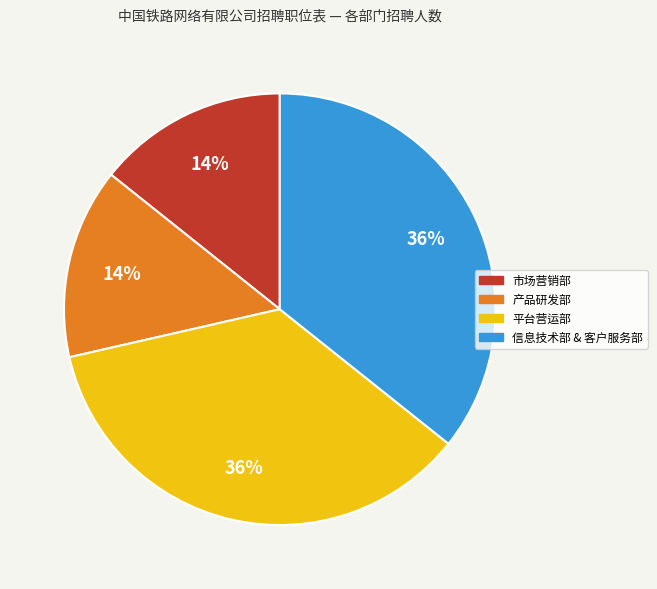

Is the sum of 平台营运部 and 信息技术部 & 客户服务部 greater than half?

Yes